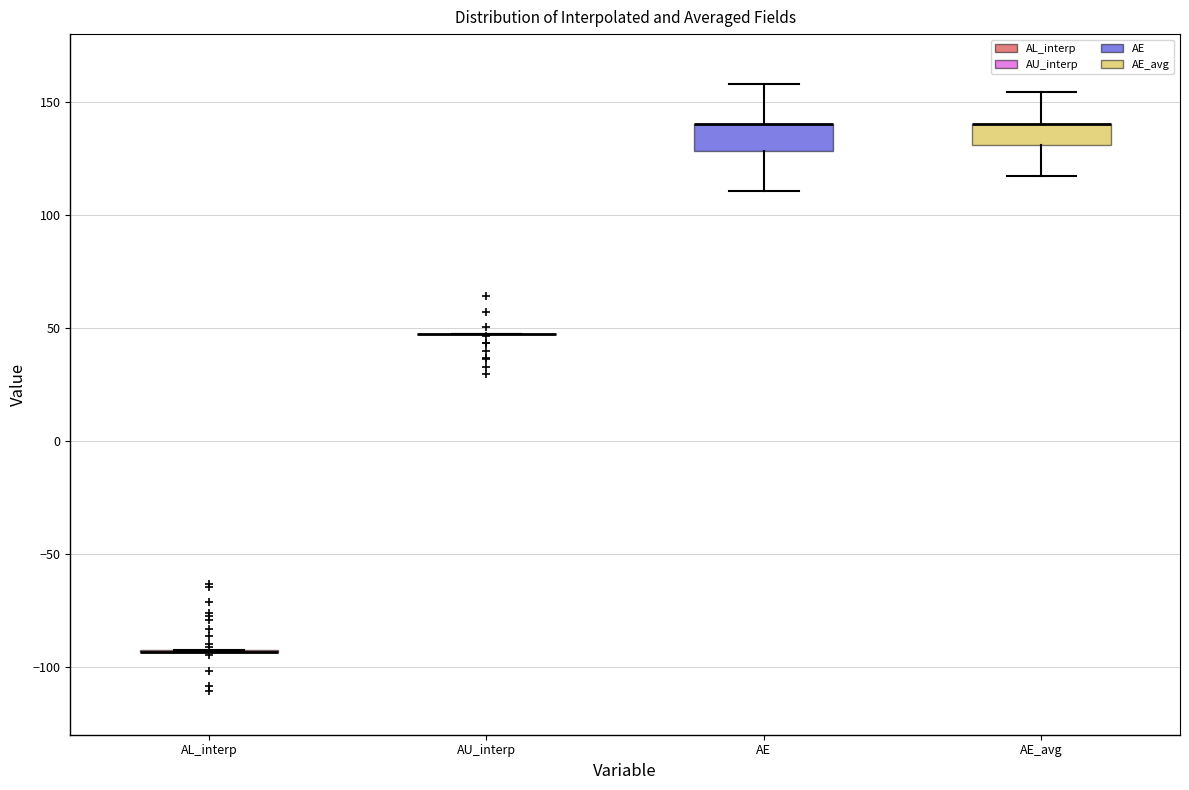

Reading left to right, transcribe this box plot: for each box, give where its median line is, the range the box spans, and where its two whiskers end, as read against the y-axis. The values are not printed on the chart, so give them approximately, as read against the axis.

AL_interp: box collapsed to a line at -95, whiskers -95 to -95
AU_interp: box collapsed to a line at 45, whiskers 45 to 45
AE: median 140 (drawn on the box's upper edge), box 130 to 140, whiskers 110 to 160
AE_avg: median 140 (drawn on the box's upper edge), box 130 to 140, whiskers 115 to 155